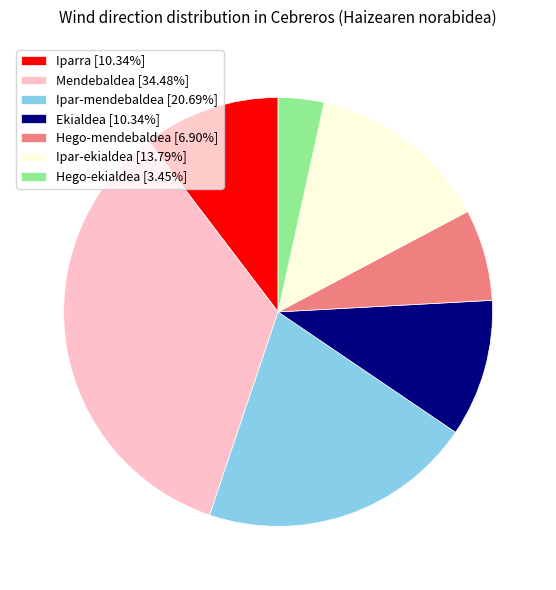

Approximately how many times larger is the value at Ekialdea [10.34%] compared to Hego-ekialdea [3.45%]?

3.0